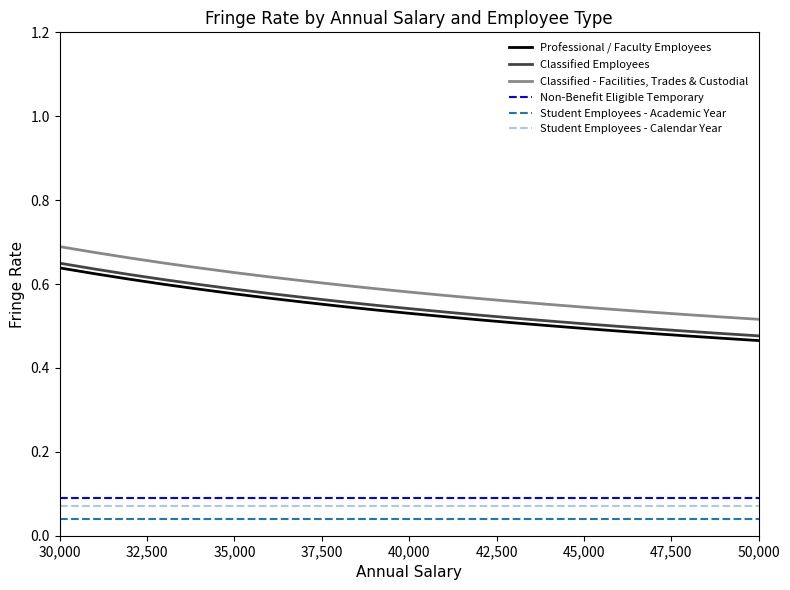

List the series in order of their peak value, lowest first.

Student Employees - Academic Year, Student Employees - Calendar Year, Non-Benefit Eligible Temporary, Professional / Faculty Employees, Classified Employees, Classified - Facilities, Trades & Custodial